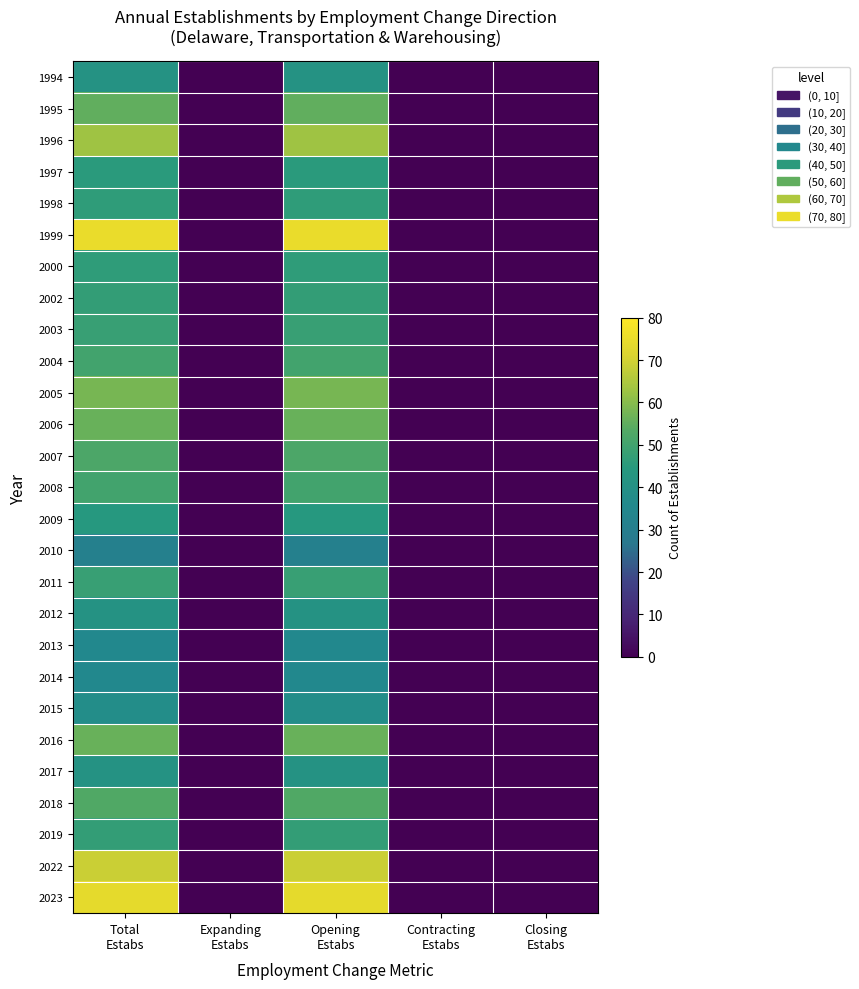

Reading right to left, list all the values displayed in this chart.

1994: Closing
Estabs=0	Contracting
Estabs=0	Opening
Estabs=41	Expanding
Estabs=0	Total
Estabs=41
1995: Closing
Estabs=0	Contracting
Estabs=0	Opening
Estabs=55	Expanding
Estabs=0	Total
Estabs=55
1996: Closing
Estabs=0	Contracting
Estabs=0	Opening
Estabs=63	Expanding
Estabs=0	Total
Estabs=63
1997: Closing
Estabs=0	Contracting
Estabs=0	Opening
Estabs=45	Expanding
Estabs=0	Total
Estabs=45
1998: Closing
Estabs=0	Contracting
Estabs=0	Opening
Estabs=46	Expanding
Estabs=0	Total
Estabs=46
1999: Closing
Estabs=0	Contracting
Estabs=0	Opening
Estabs=75	Expanding
Estabs=0	Total
Estabs=75
2000: Closing
Estabs=0	Contracting
Estabs=0	Opening
Estabs=46	Expanding
Estabs=0	Total
Estabs=46
2002: Closing
Estabs=0	Contracting
Estabs=0	Opening
Estabs=47	Expanding
Estabs=0	Total
Estabs=47
2003: Closing
Estabs=0	Contracting
Estabs=0	Opening
Estabs=48	Expanding
Estabs=0	Total
Estabs=48
2004: Closing
Estabs=0	Contracting
Estabs=0	Opening
Estabs=50	Expanding
Estabs=0	Total
Estabs=50
2005: Closing
Estabs=0	Contracting
Estabs=0	Opening
Estabs=58	Expanding
Estabs=0	Total
Estabs=58
2006: Closing
Estabs=0	Contracting
Estabs=0	Opening
Estabs=56	Expanding
Estabs=0	Total
Estabs=56
2007: Closing
Estabs=0	Contracting
Estabs=0	Opening
Estabs=52	Expanding
Estabs=0	Total
Estabs=52
2008: Closing
Estabs=0	Contracting
Estabs=0	Opening
Estabs=50	Expanding
Estabs=0	Total
Estabs=50
2009: Closing
Estabs=0	Contracting
Estabs=0	Opening
Estabs=44	Expanding
Estabs=0	Total
Estabs=44
2010: Closing
Estabs=0	Contracting
Estabs=0	Opening
Estabs=31	Expanding
Estabs=0	Total
Estabs=31
2011: Closing
Estabs=0	Contracting
Estabs=0	Opening
Estabs=48	Expanding
Estabs=0	Total
Estabs=48
2012: Closing
Estabs=0	Contracting
Estabs=0	Opening
Estabs=41	Expanding
Estabs=0	Total
Estabs=41
2013: Closing
Estabs=0	Contracting
Estabs=0	Opening
Estabs=35	Expanding
Estabs=0	Total
Estabs=35
2014: Closing
Estabs=0	Contracting
Estabs=0	Opening
Estabs=35	Expanding
Estabs=0	Total
Estabs=35
2015: Closing
Estabs=0	Contracting
Estabs=0	Opening
Estabs=38	Expanding
Estabs=0	Total
Estabs=38
2016: Closing
Estabs=0	Contracting
Estabs=0	Opening
Estabs=56	Expanding
Estabs=0	Total
Estabs=56
2017: Closing
Estabs=0	Contracting
Estabs=0	Opening
Estabs=41	Expanding
Estabs=0	Total
Estabs=41
2018: Closing
Estabs=0	Contracting
Estabs=0	Opening
Estabs=53	Expanding
Estabs=0	Total
Estabs=53
2019: Closing
Estabs=0	Contracting
Estabs=0	Opening
Estabs=47	Expanding
Estabs=0	Total
Estabs=47
2022: Closing
Estabs=0	Contracting
Estabs=0	Opening
Estabs=69	Expanding
Estabs=0	Total
Estabs=69
2023: Closing
Estabs=0	Contracting
Estabs=0	Opening
Estabs=74	Expanding
Estabs=0	Total
Estabs=74